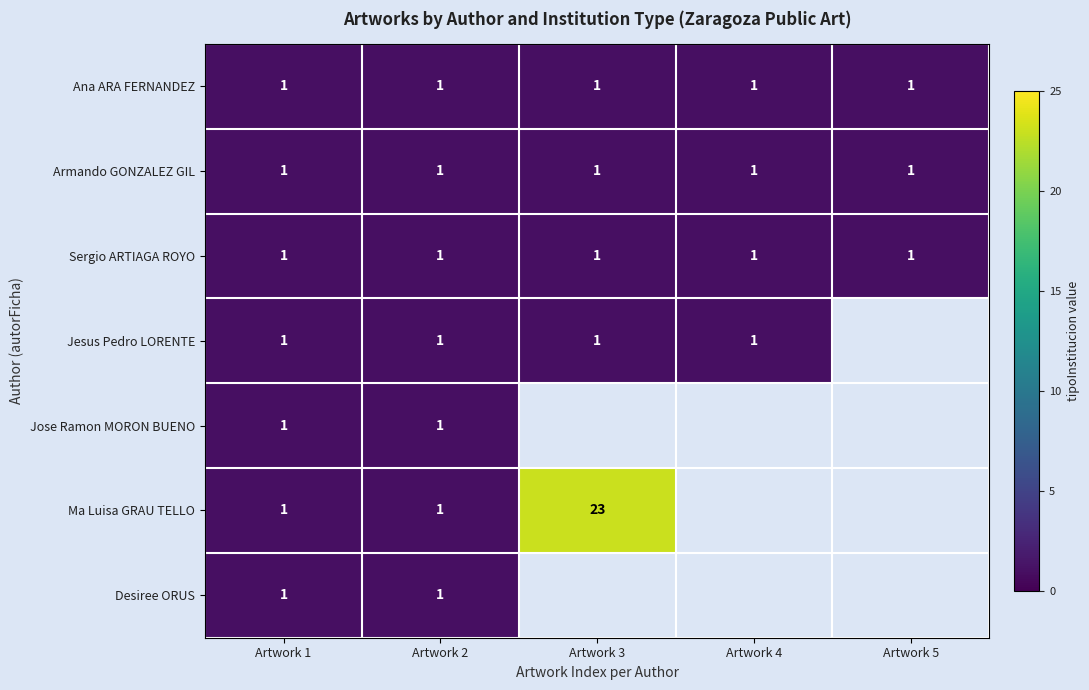

The Sergio ARTIAGA ROYO series shows 2 at Artwork 5. True or false?

False